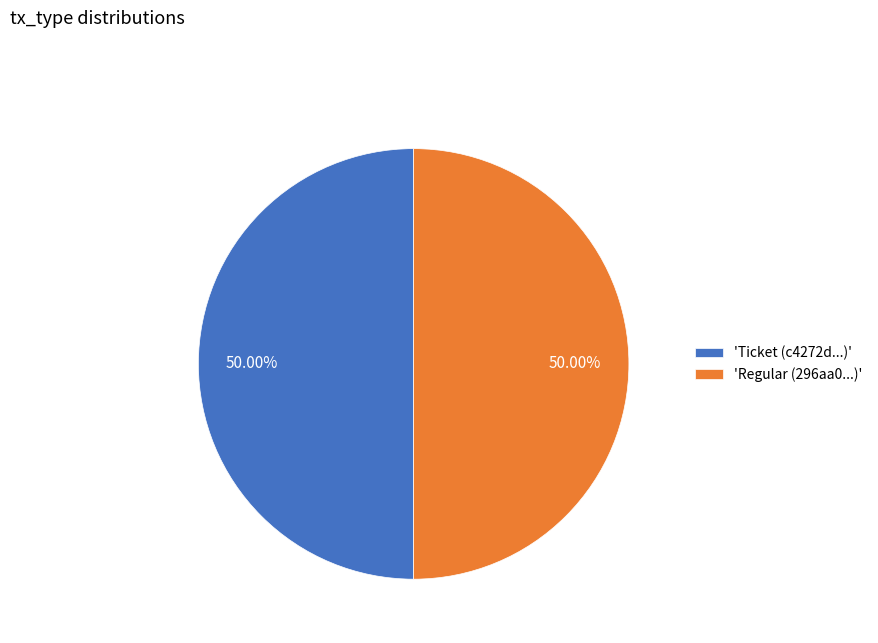

How many slices are in this pie chart?

2